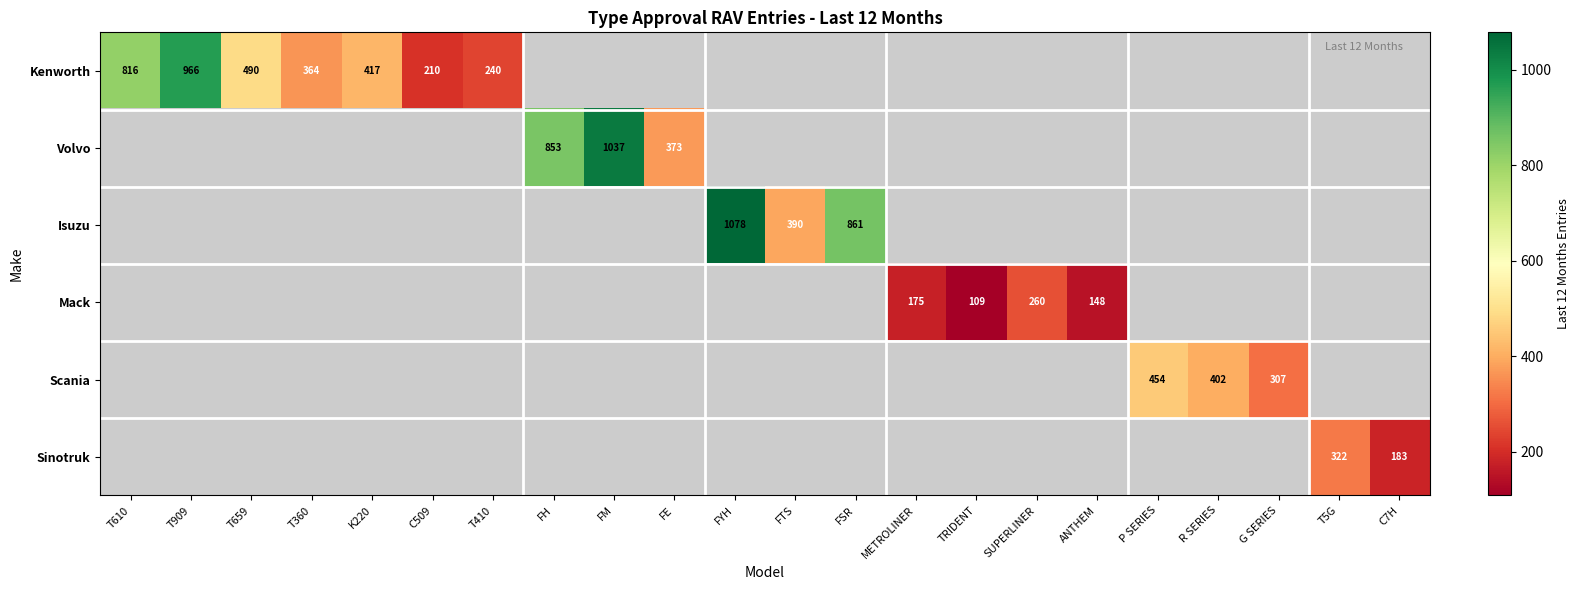

Is it true that Kenworth equals 159 at T360?

False